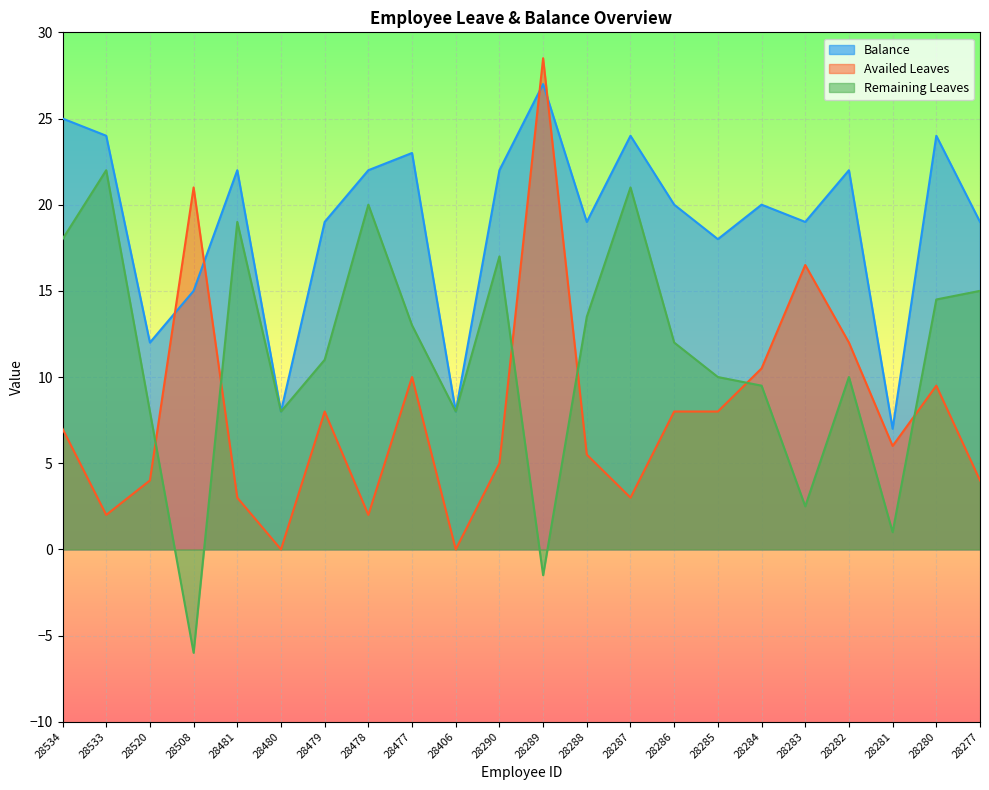

What is the maximum value shown in the chart?

28.5